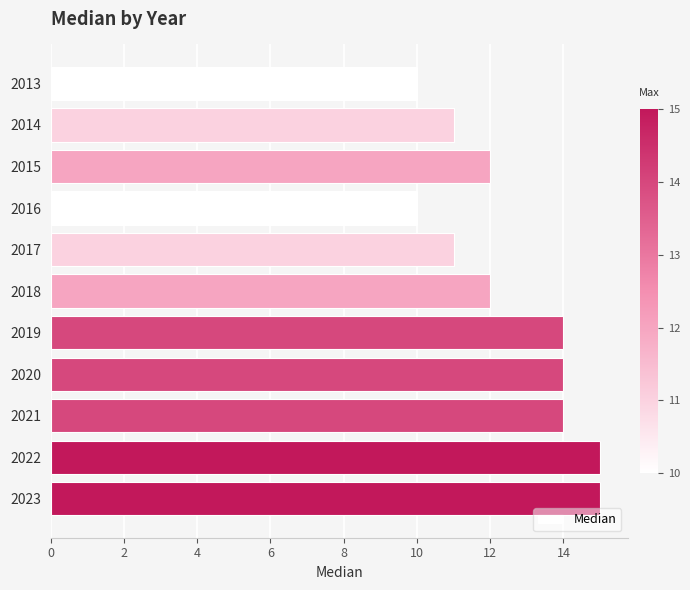

Are the bars horizontal?

Yes